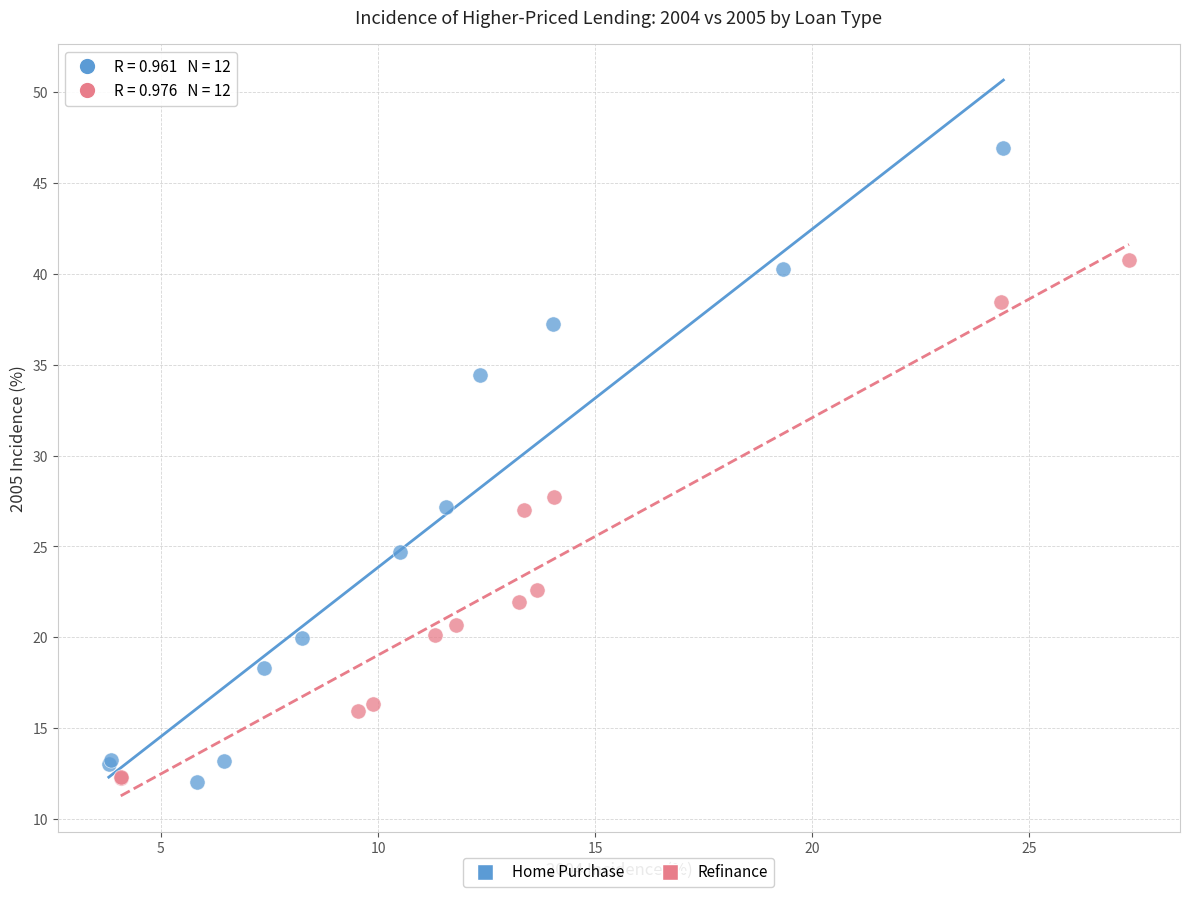

Which series contains the highest Y value?

Home Purchase